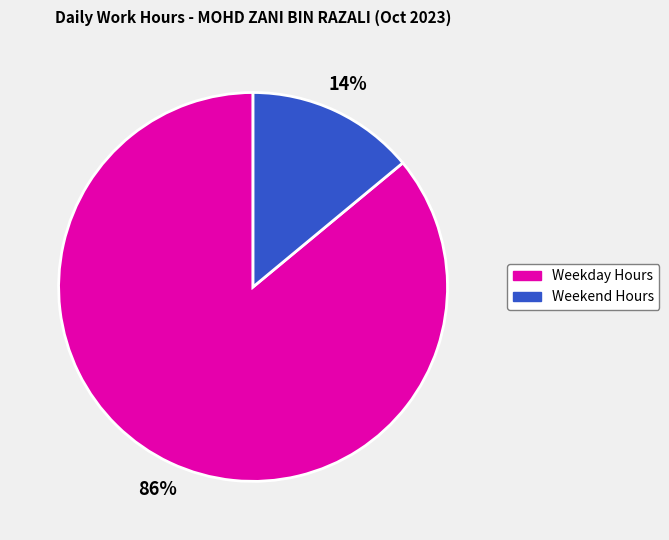

Count the number of slices in the pie.

2